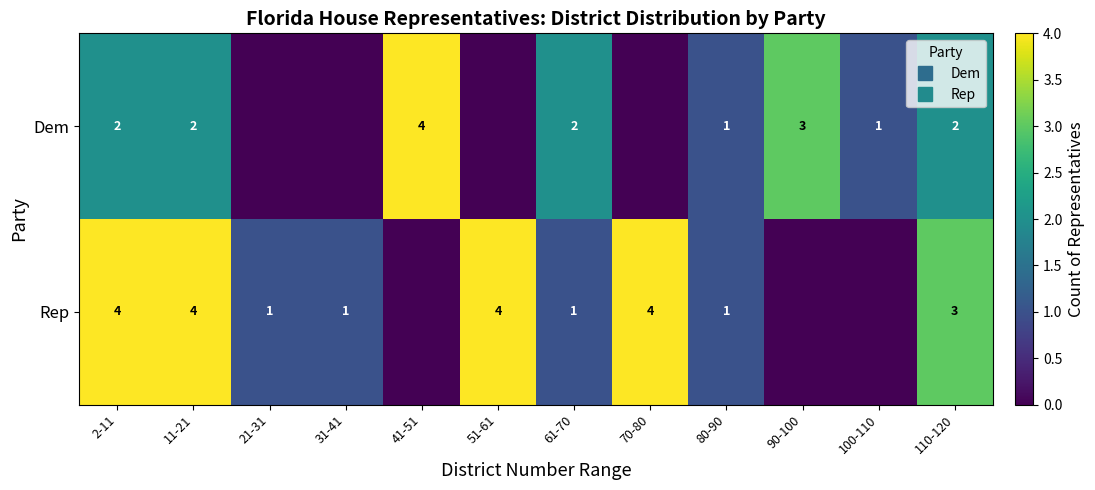

How many categories are shown in the chart?

12